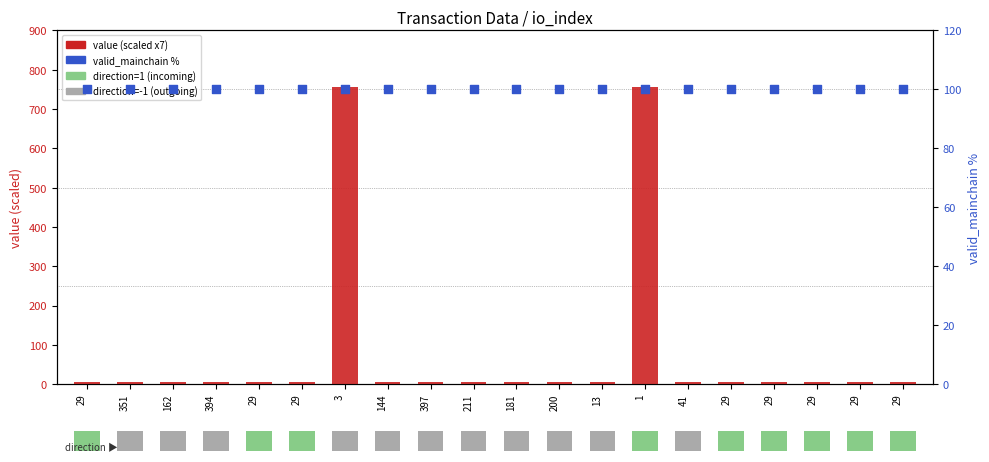

At which category is the sum across all series the highest?

3